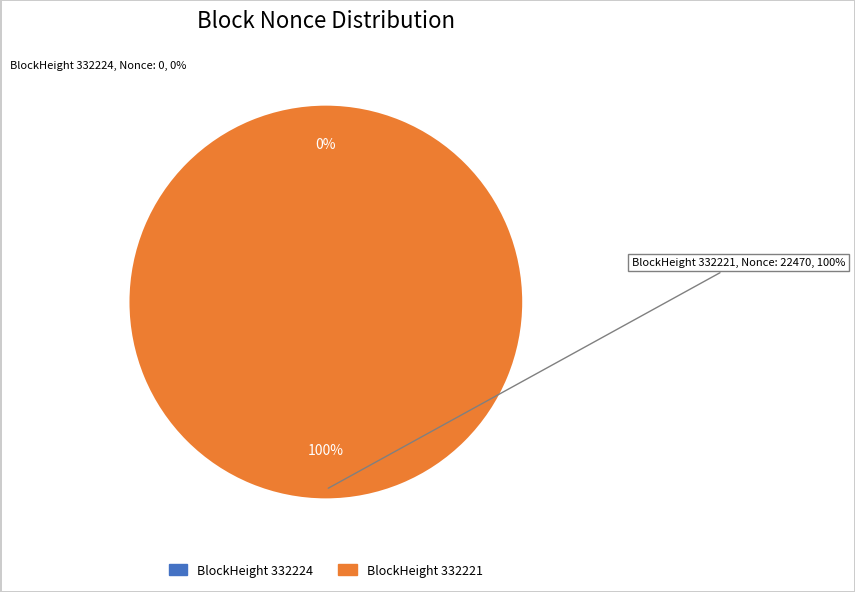

Rank the categories by value from highest to lowest.

332221, 332224